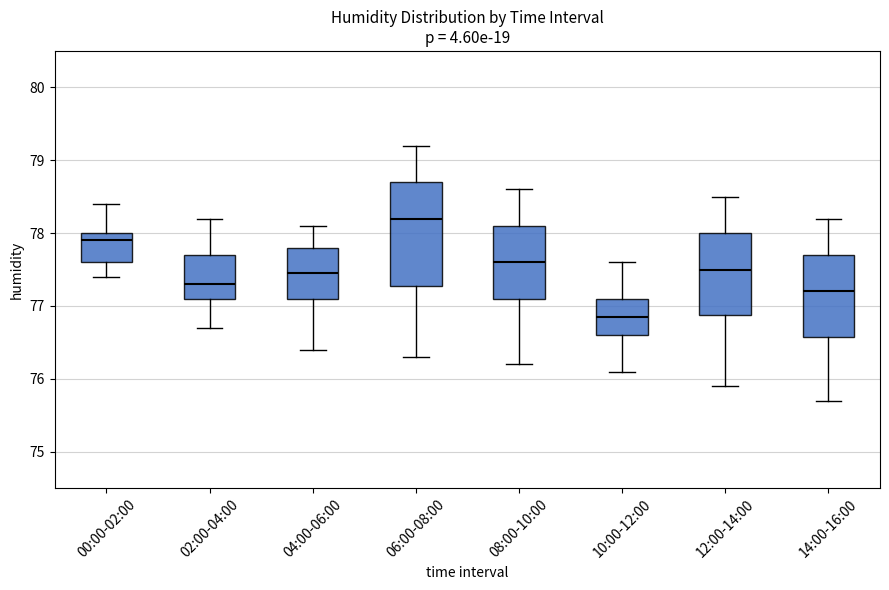

Where is the lower edge of the box for 12:00-14:00 on the y-axis? The values are not printed on the chart, so give them approximately, as read against the axis.

76.9